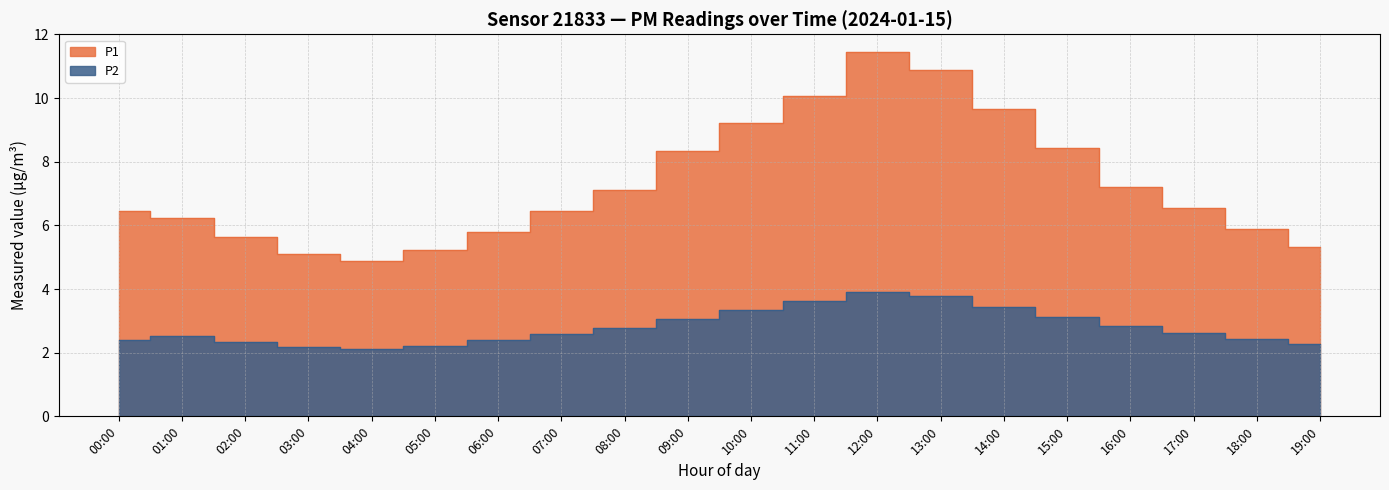

Which has a higher value, 17:00 or 05:00?

17:00